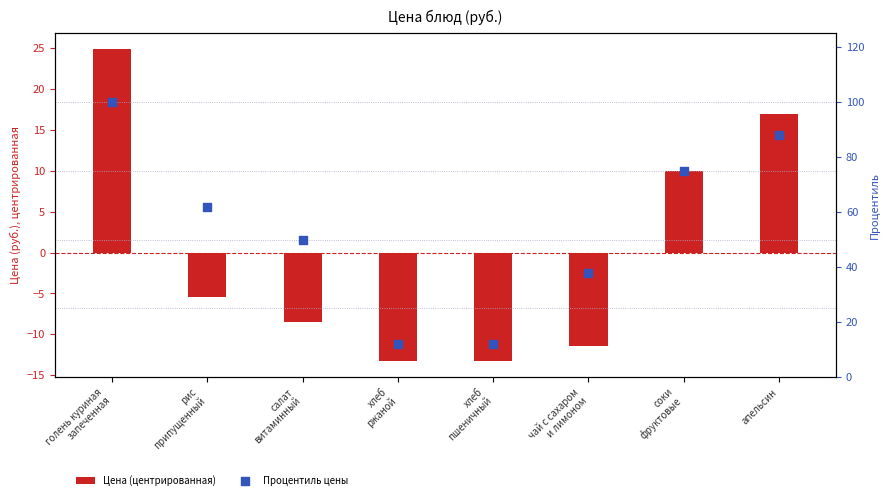

Which series has the widest spread of Y values?

Процентиль цены